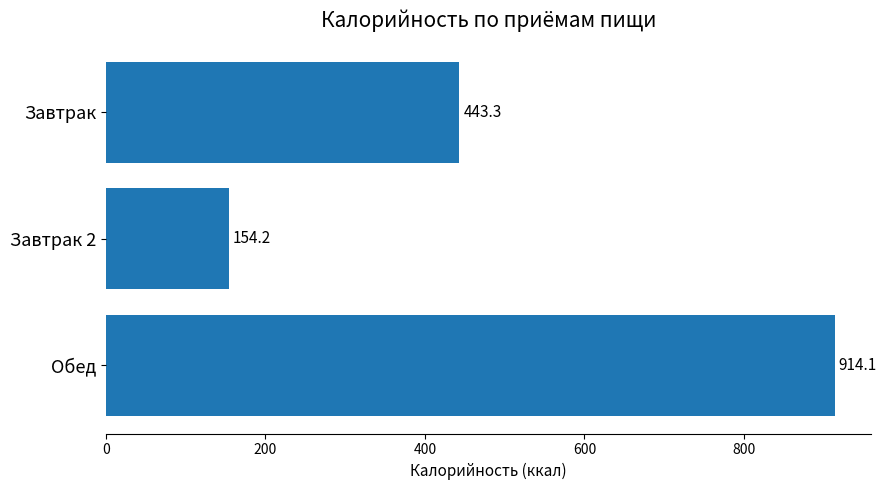

True or false: the data shows 443.3 at Завтрак.

True